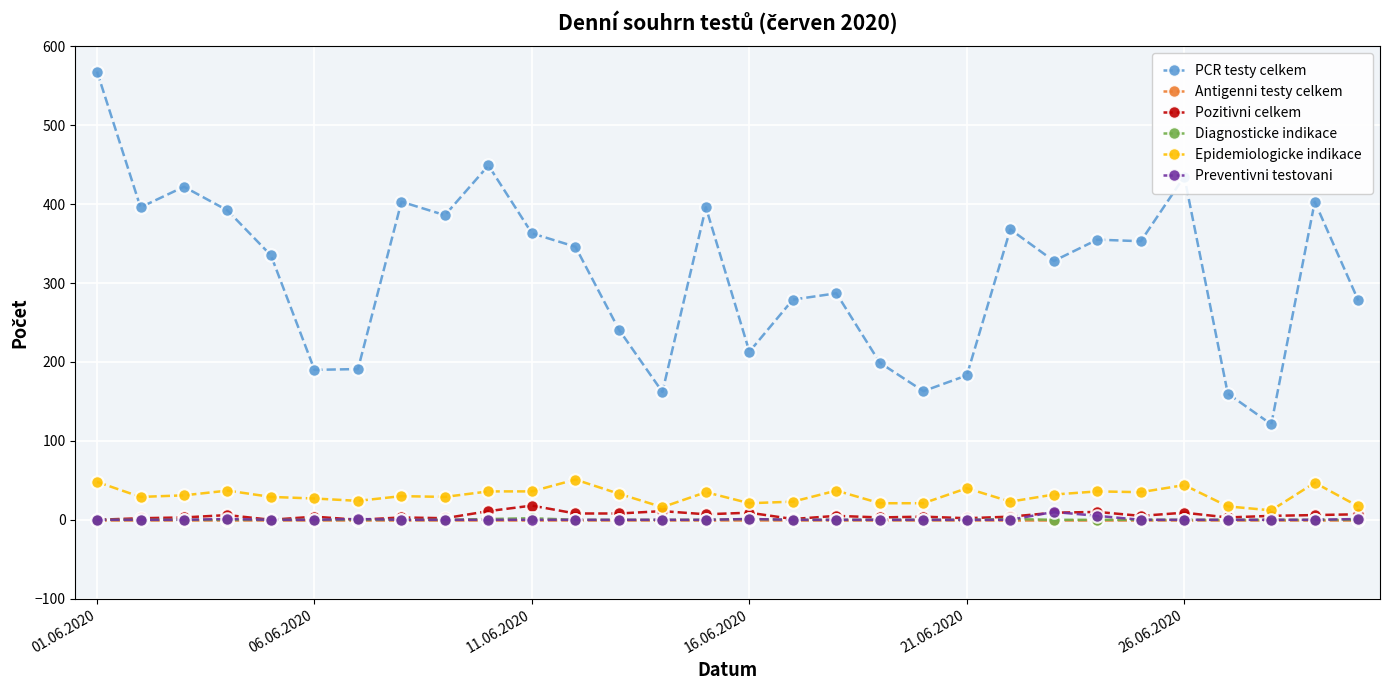

What are all the series names shown in the legend?

PCR testy celkem, Antigenni testy celkem, Pozitivni celkem, Diagnosticke indikace, Epidemiologicke indikace, Preventivni testovani